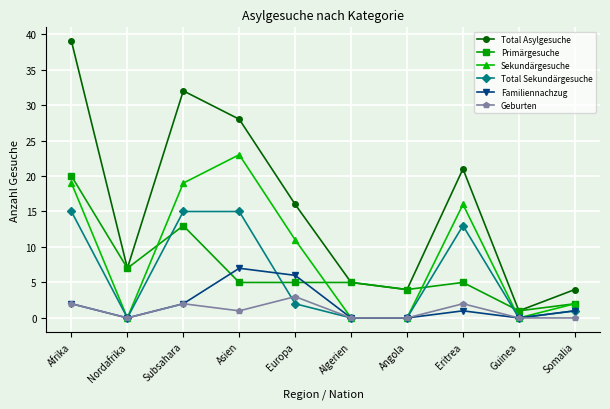

Reading right to left, transcribe all the data shown in this chart.

Total Asylgesuche: 4	1	21	4	5	16	28	32	7	39
Primärgesuche: 2	1	5	4	5	5	5	13	7	20
Sekundärgesuche: 2	0	16	0	0	11	23	19	0	19
Total Sekundärgesuche: 1	0	13	0	0	2	15	15	0	15
Familiennachzug: 1	0	1	0	0	6	7	2	0	2
Geburten: 0	0	2	0	0	3	1	2	0	2